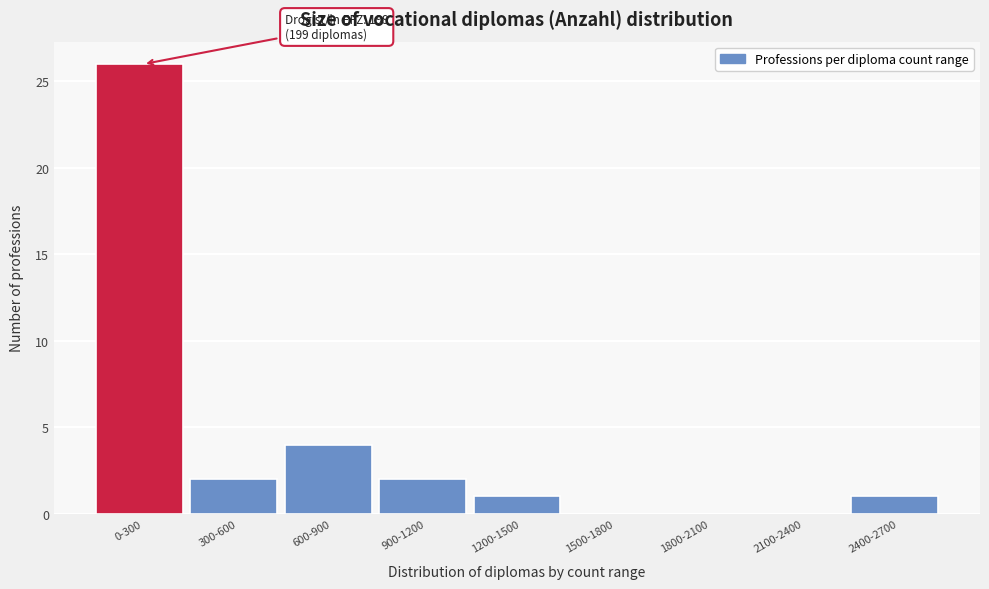

Reading left to right, list all the values displayed in this chart.

0-300=26	300-600=2	600-900=4	900-1200=2	1200-1500=1	1500-1800=0	1800-2100=0	2100-2400=0	2400-2700=1